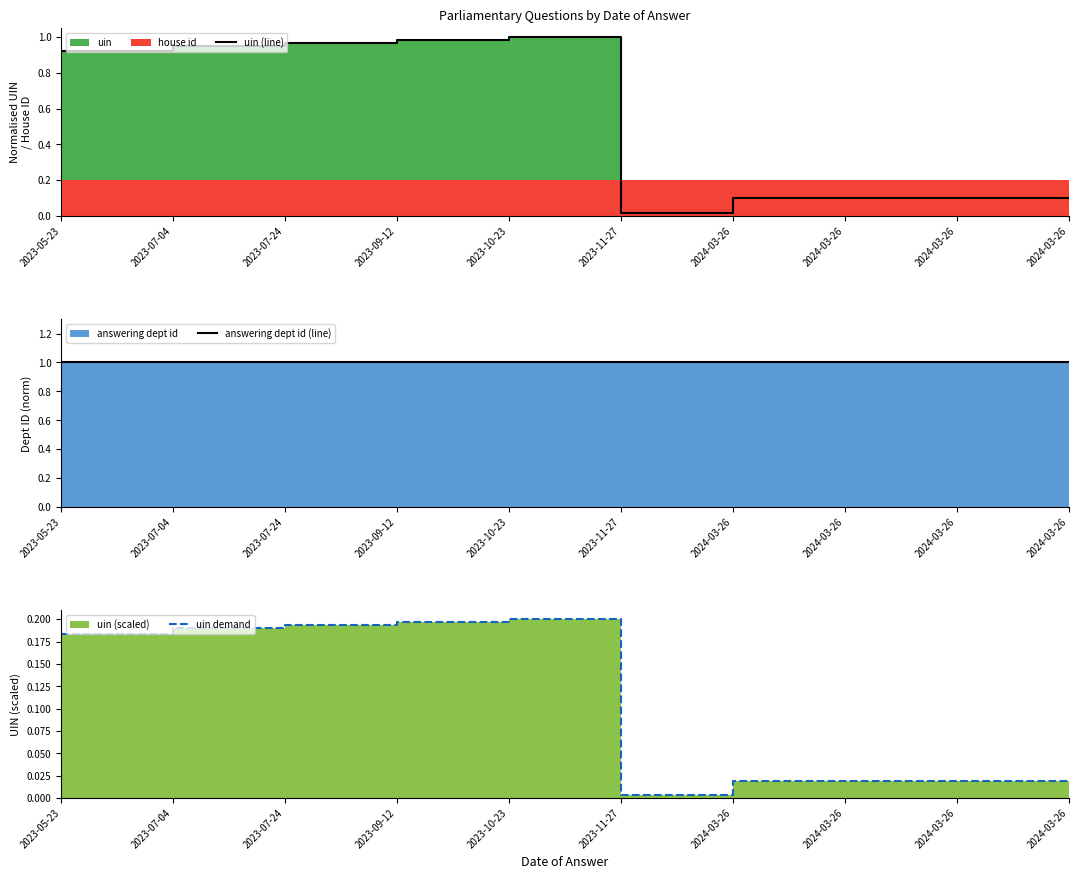

Between 2023-10-23 and 2024-03-26, which is larger?

2023-10-23